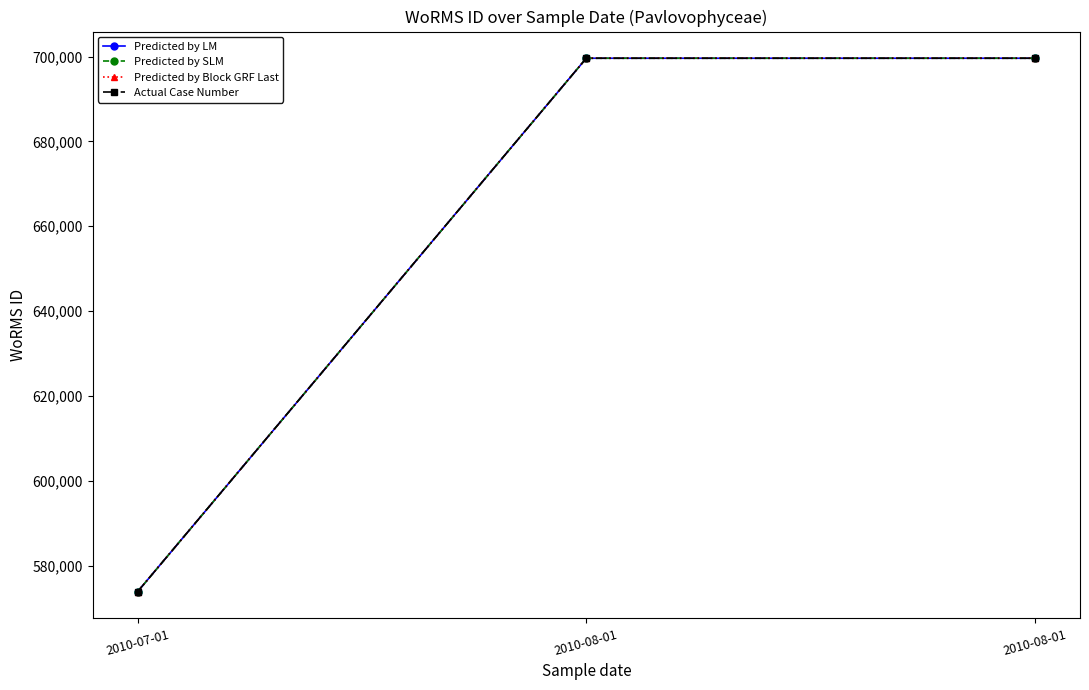

Is this an area chart (filled region under the line)?

No